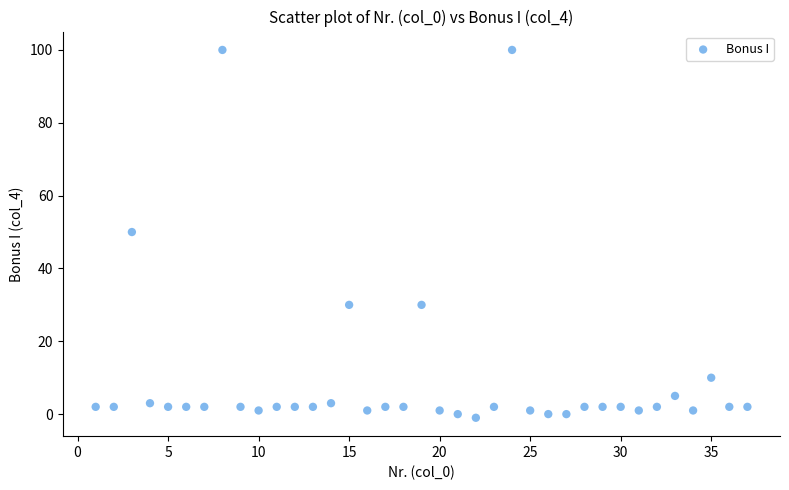

What is the range of Y values (max minus min)?

101.0